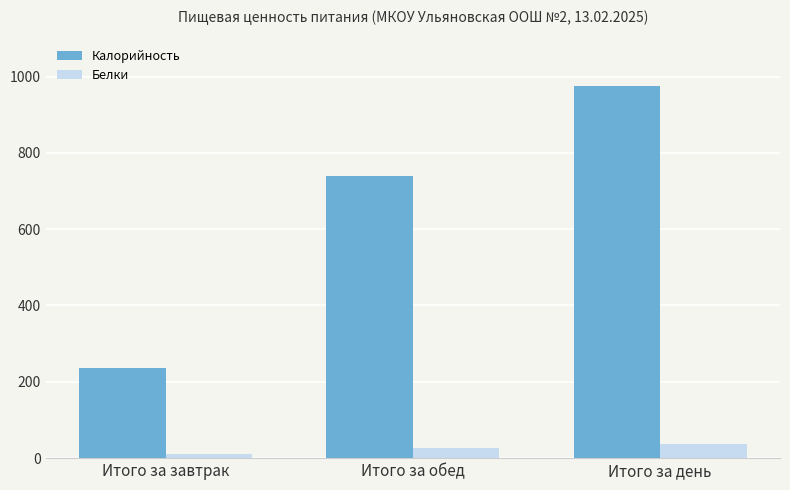

What is the difference between the Калорийность values at Итого за обед and Итого за завтрак?

504